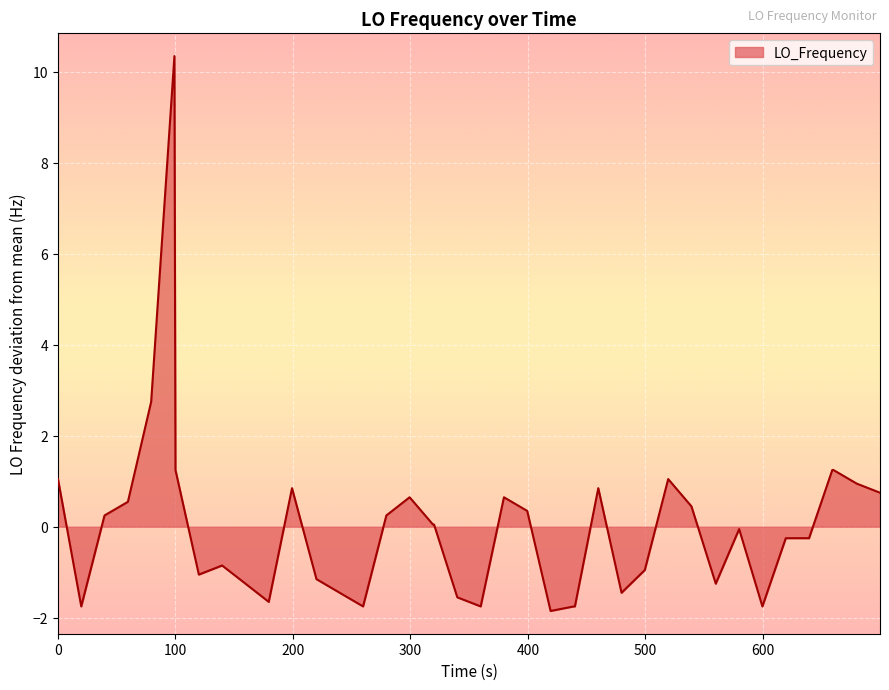

What is the difference between the maximum and minimum values?

12.2